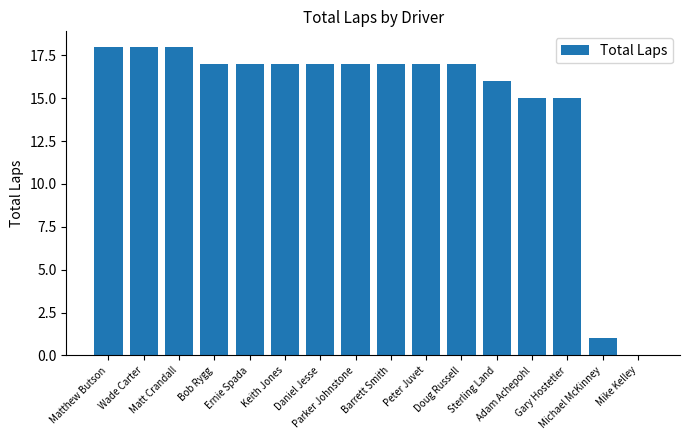

What is the maximum value shown in the chart?

18